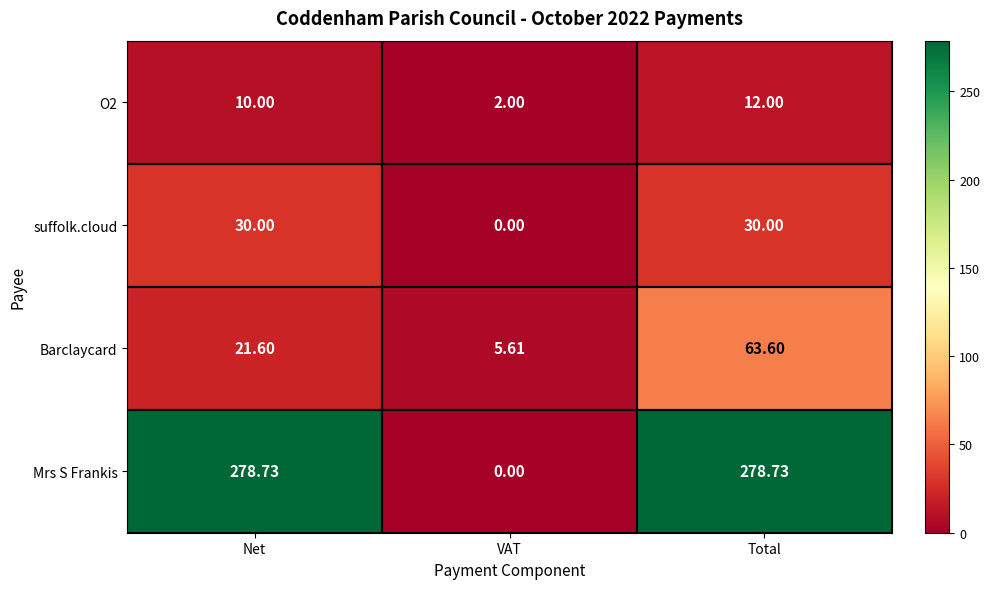

List the series in order of their peak value, lowest first.

O2, suffolk.cloud, Barclaycard, Mrs S Frankis